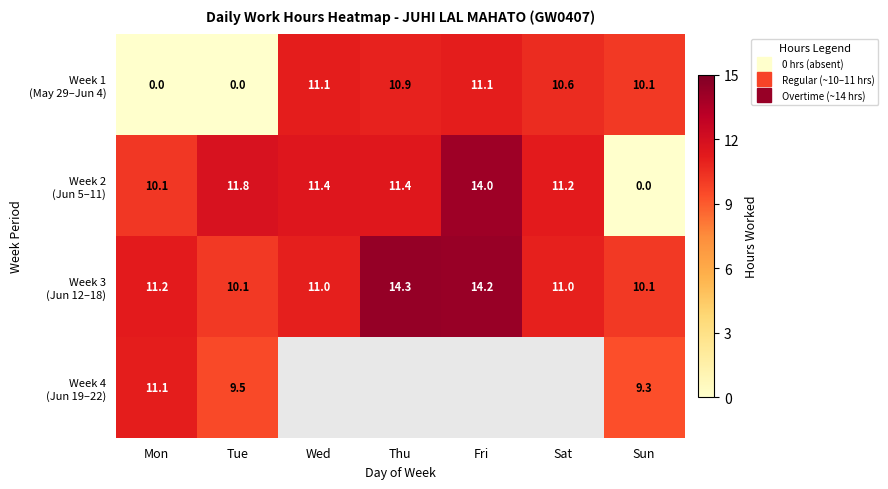

At which label does Week 3 (Jun 12–18) reach its peak?

Thu